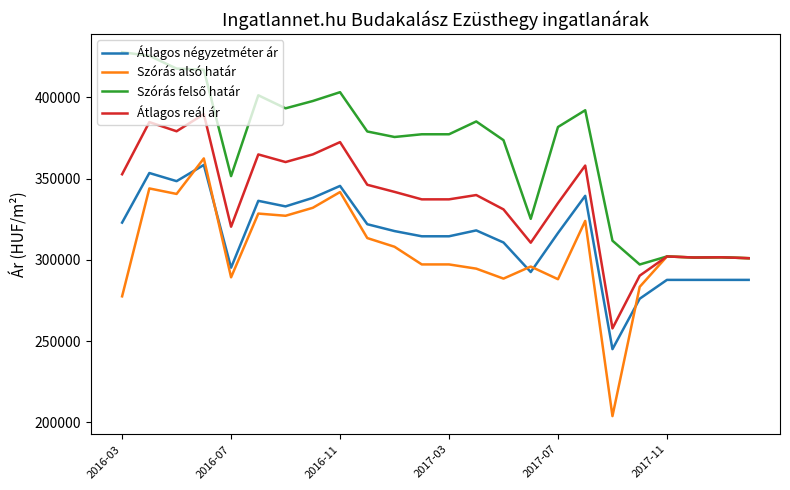

Which series has the largest range (max minus min)?

Szórás alsó határ